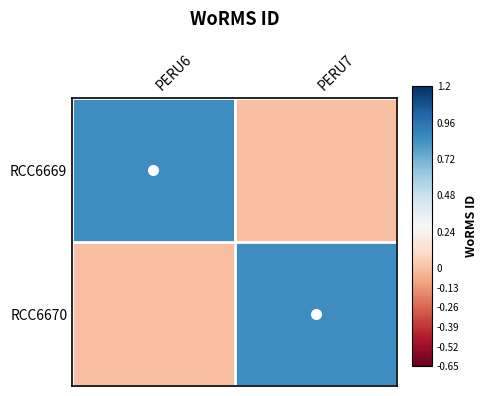

At which category is the sum across all series the highest?

PERU6